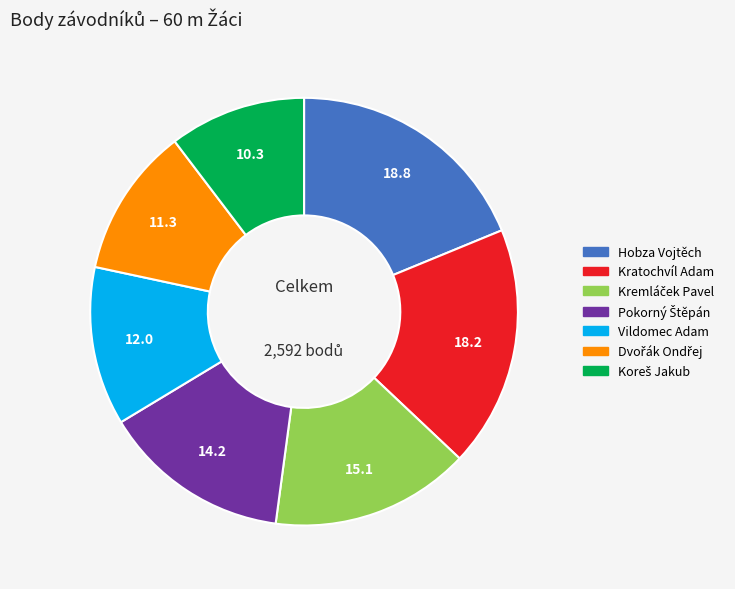

Which category has the biggest portion of the pie?

Hobza Vojtěch